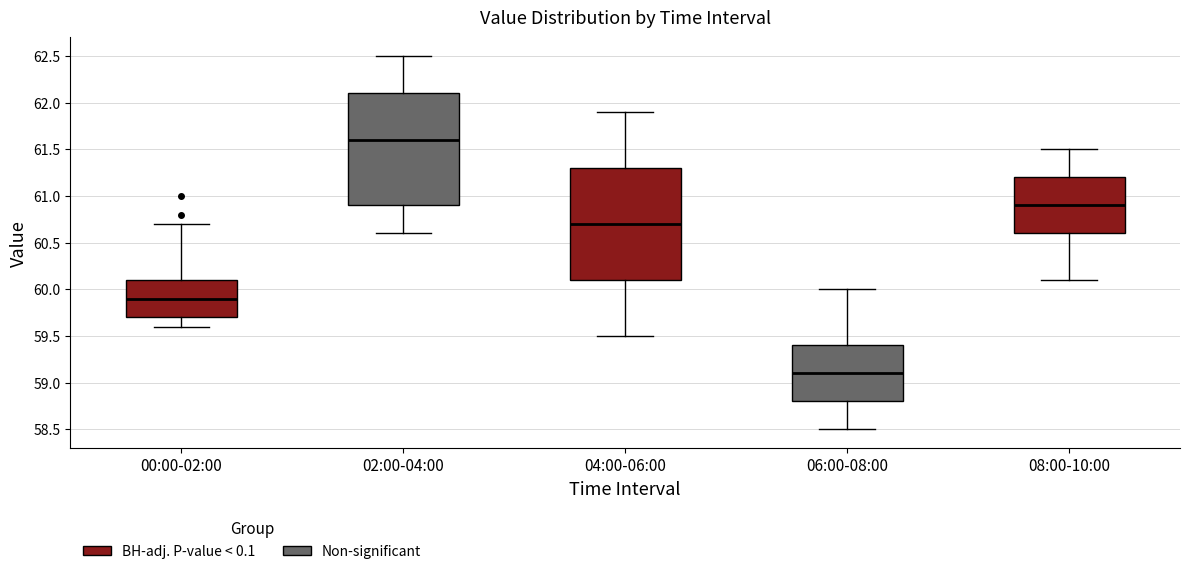

Reading left to right, read every box against the y-axis: the position of its median line, the range the box covers, and the ends of its whiskers. The values are not printed on the chart, so give them approximately, as read against the axis.

00:00-02:00: median 59.9, box 59.7 to 60.1, whiskers 59.6 to 60.7
02:00-04:00: median 61.6, box 60.9 to 62.1, whiskers 60.6 to 62.5
04:00-06:00: median 60.7, box 60.1 to 61.3, whiskers 59.5 to 61.9
06:00-08:00: median 59.1, box 58.8 to 59.4, whiskers 58.5 to 60.0
08:00-10:00: median 60.9, box 60.6 to 61.2, whiskers 60.1 to 61.5